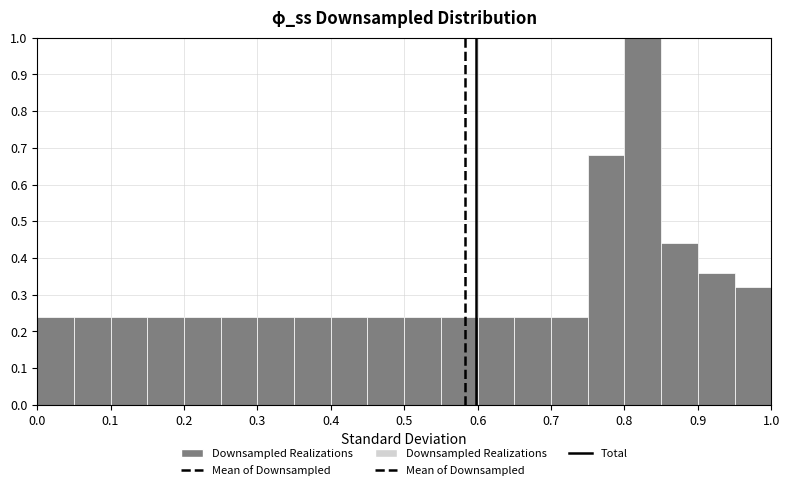

Reading left to right, transcribe this chart: for each bar, give the range it covers on the x-axis and its height. The values are not printed on the chart, so give them approximately, as read against the axis.

0.00 to 0.05: 0.24
0.05 to 0.10: 0.24
0.10 to 0.15: 0.24
0.15 to 0.20: 0.24
0.20 to 0.25: 0.24
0.25 to 0.30: 0.24
0.30 to 0.35: 0.24
0.35 to 0.40: 0.24
0.40 to 0.45: 0.24
0.45 to 0.50: 0.24
0.50 to 0.55: 0.24
0.55 to 0.60: 0.24
0.60 to 0.65: 0.24
0.65 to 0.70: 0.24
0.70 to 0.75: 0.24
0.75 to 0.80: 0.68
0.80 to 0.85: 1.00
0.85 to 0.90: 0.44
0.90 to 0.95: 0.36
0.95 to 1.00: 0.32